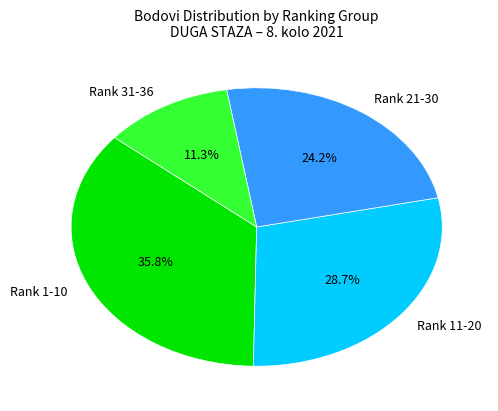

What is the ratio of the value at Rank 21-30 to the value at Rank 31-36?

2.1